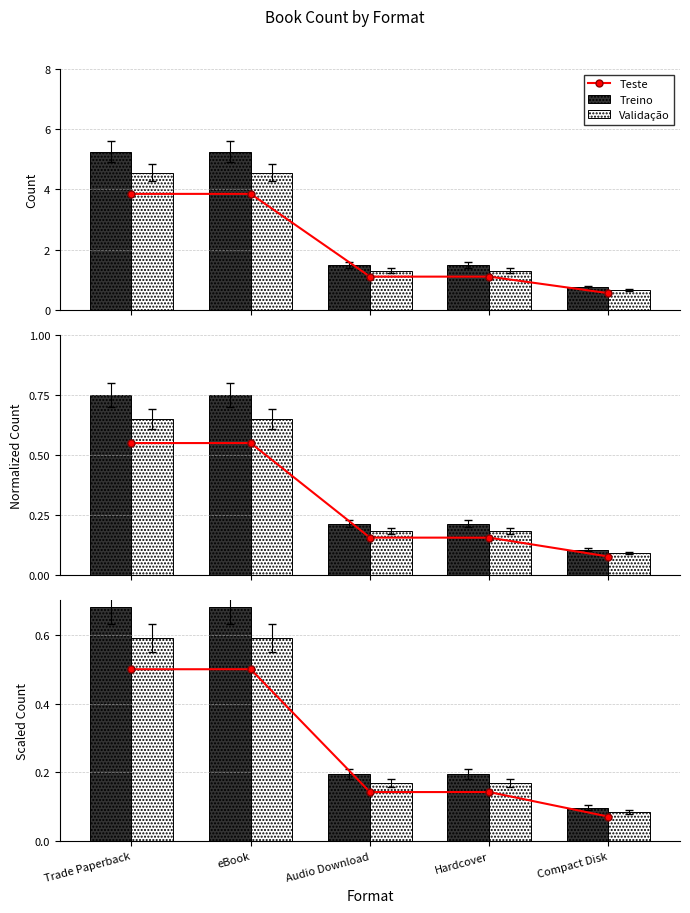

List the labels in order of Validação value, largest first.

Trade Paperback, eBook, Audio Download, Hardcover, Compact Disk